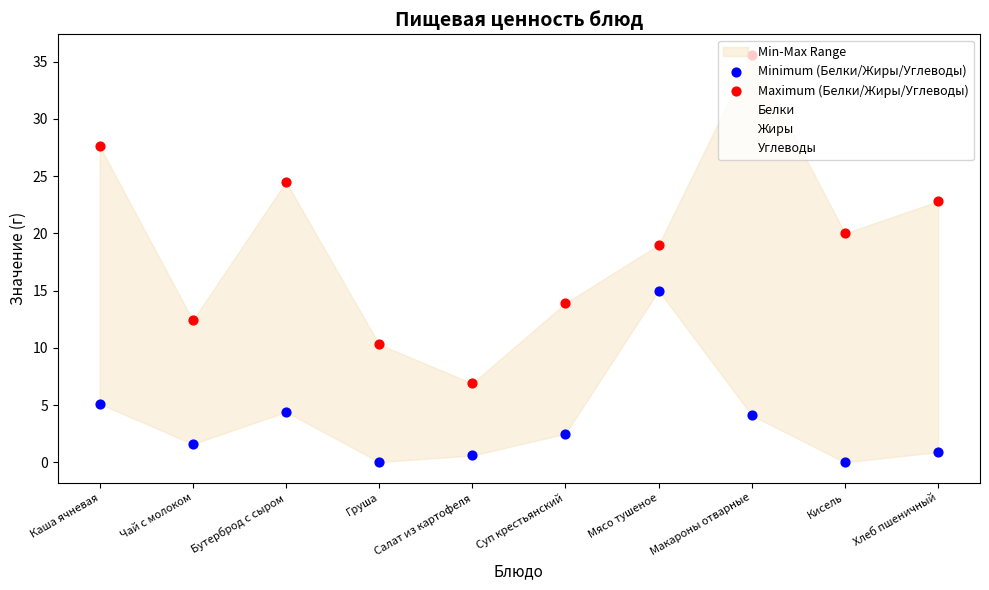

Which series has the largest total across all categories?

Maximum (Белки/Жиры/Углеводы)